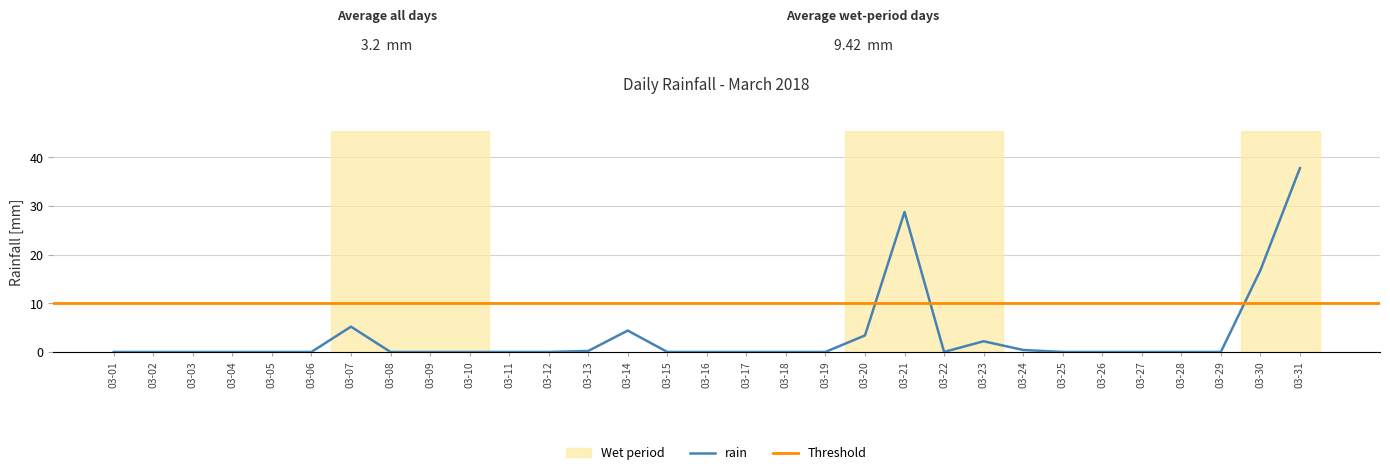

Is it true that rain equals -21.1 at 03-04?

False